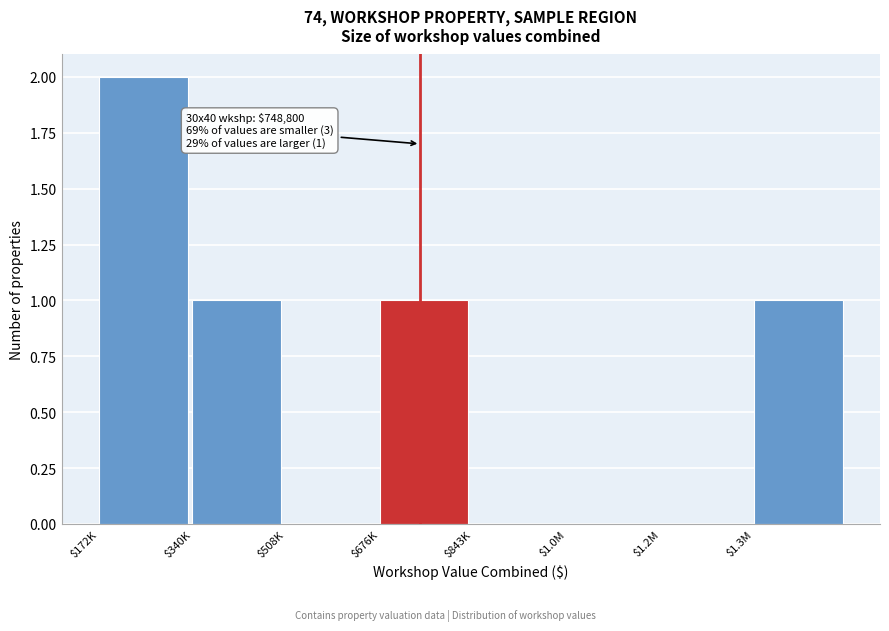

True or false: the data shows 2 at $172K.

True